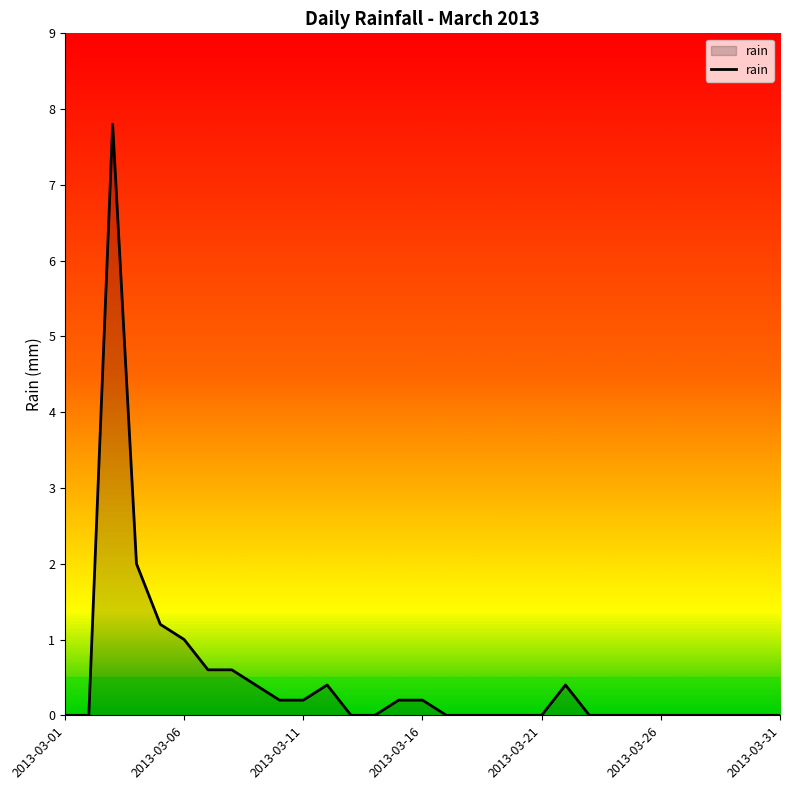

What is the greatest value displayed?

7.8